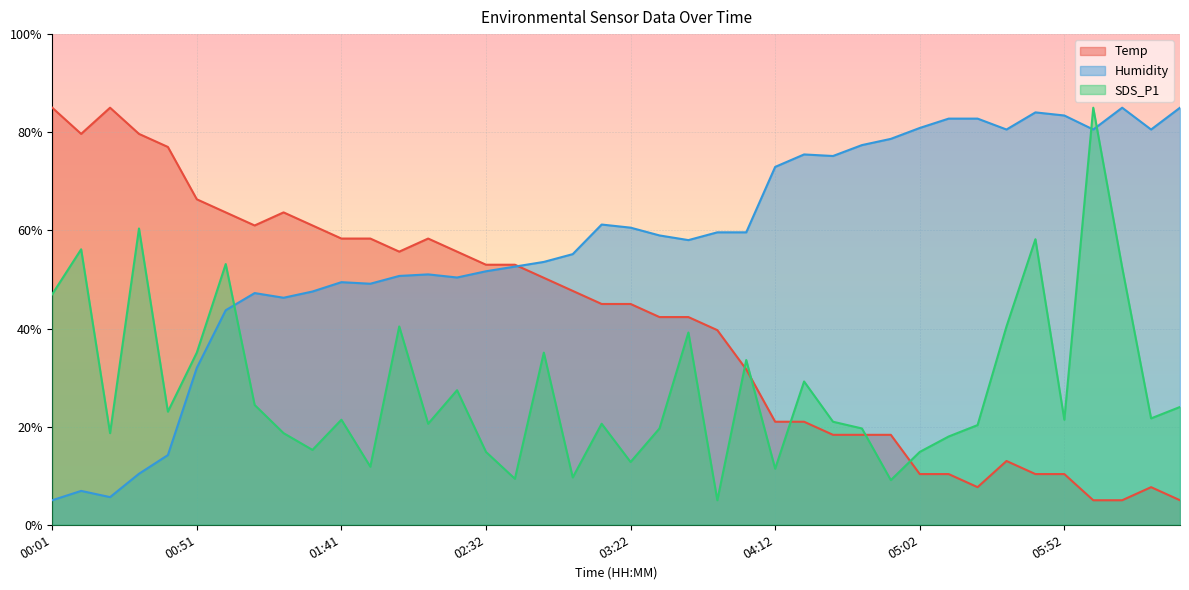

What is the total value across all series at 06:02?

170.6